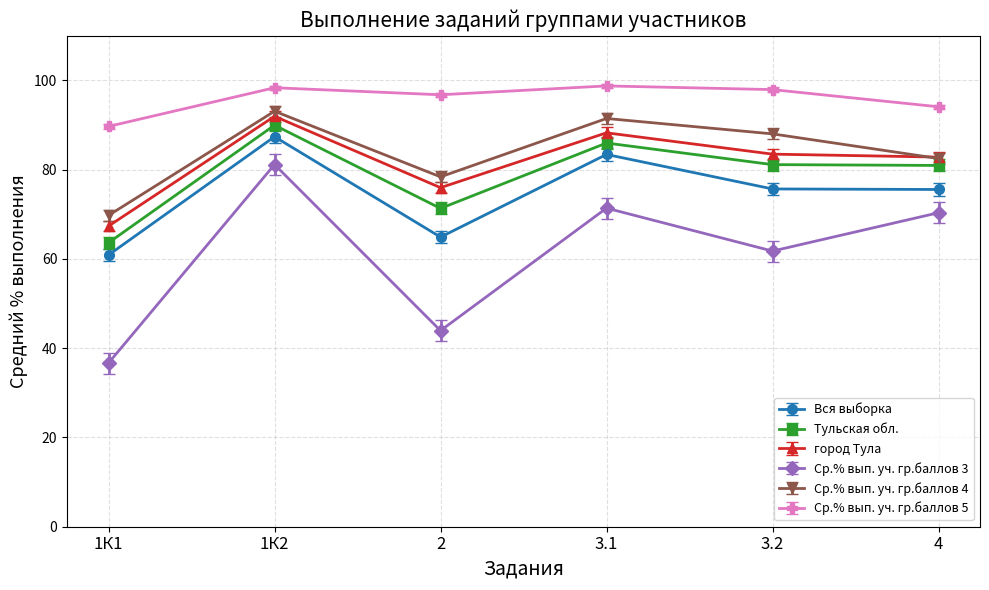

What is the total value across all series at 3.1?

519.3